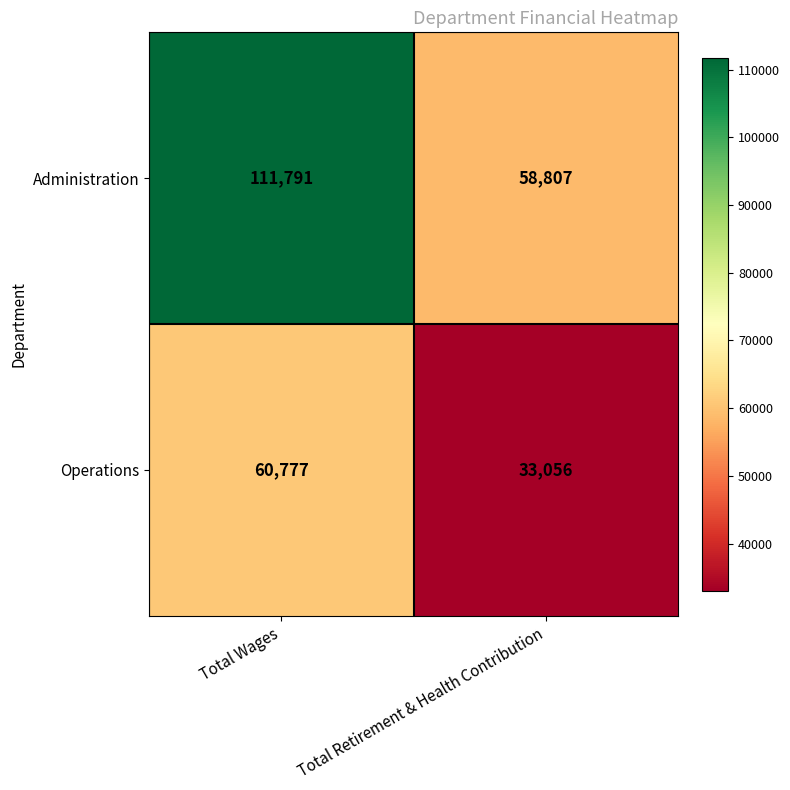

At which category does the chart reach its minimum across all series?

Total Retirement & Health Contribution